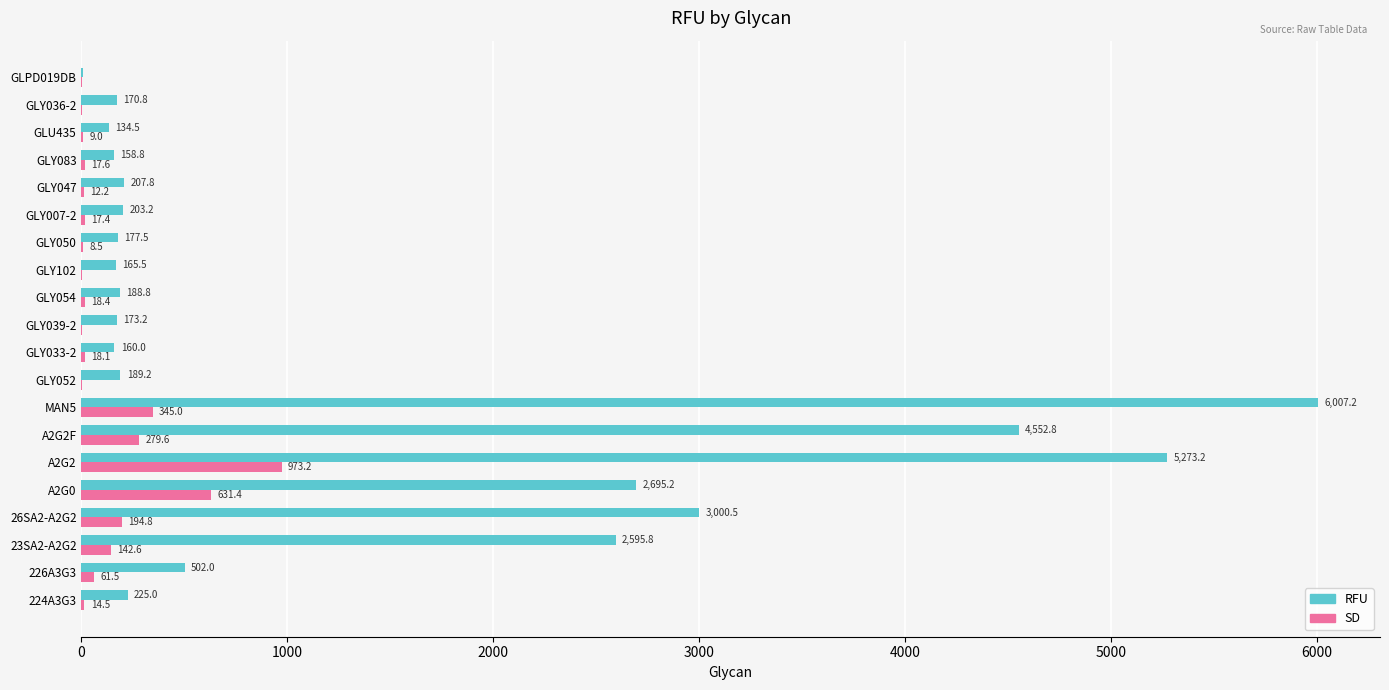

At which category is the sum across all series the highest?

MAN5